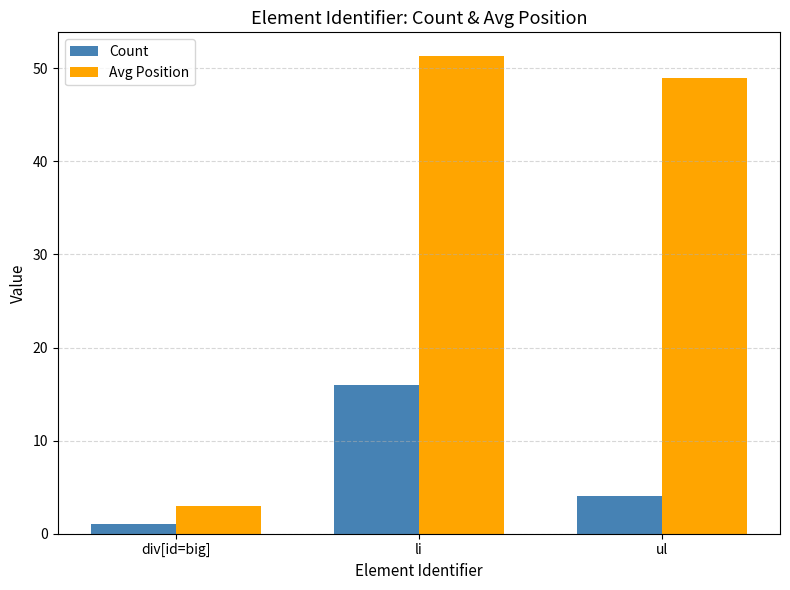

What are all the series names shown in the legend?

Count, Avg Position